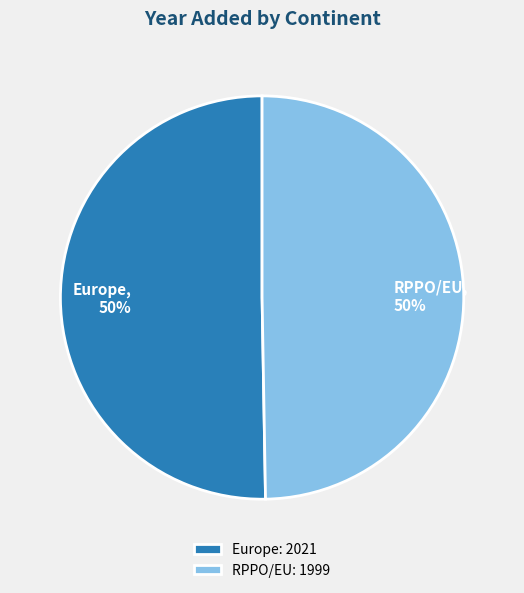

To the nearest percent, what is the average slice percentage?

50%